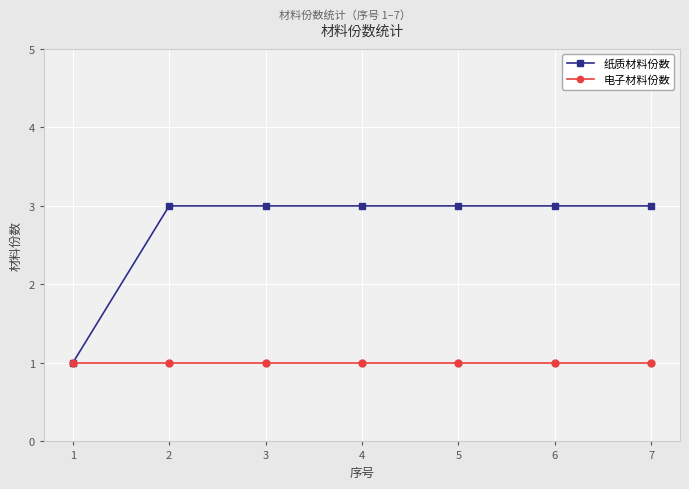

List the series in order of their peak value, highest first.

纸质材料份数, 电子材料份数